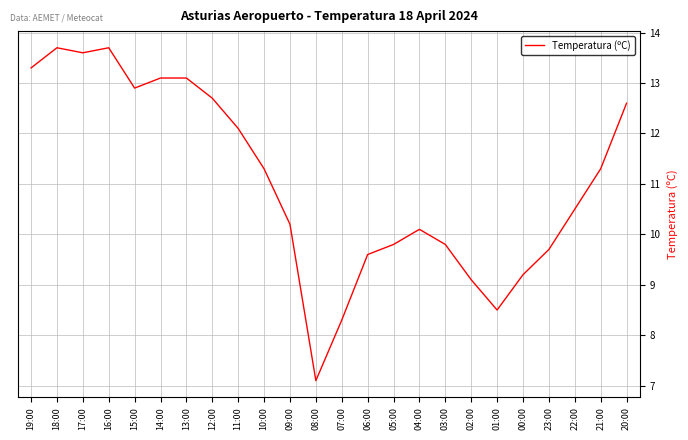

What position from the left is 18:00?

2